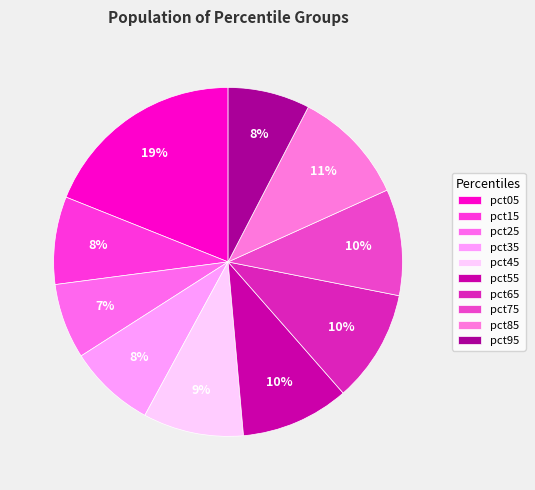

Which category has the smallest portion of the pie?

pct25